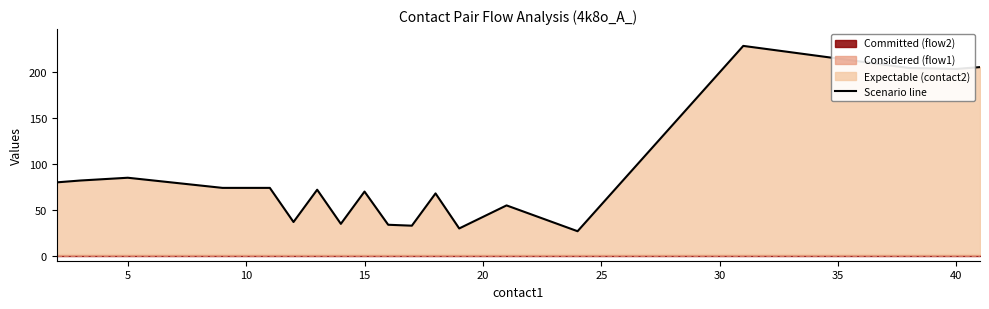

True or false: there are more than 0 points higher than both neighbors.

True